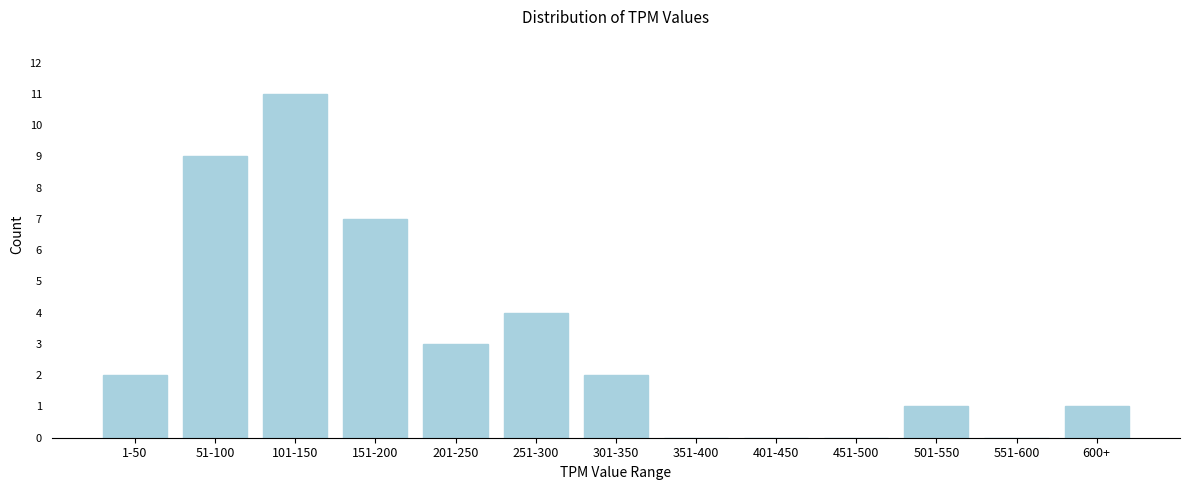

Reading left to right, list all the values displayed in this chart.

1-50=2	51-100=9	101-150=11	151-200=7	201-250=3	251-300=4	301-350=2	351-400=0	401-450=0	451-500=0	501-550=1	551-600=0	600+=1